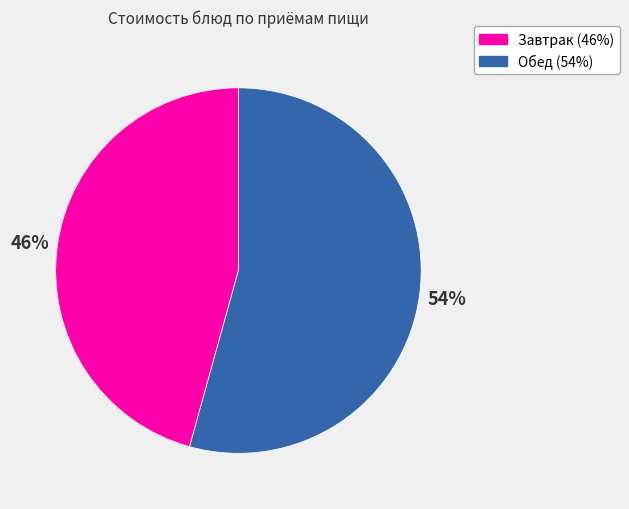

Does any single category account for the majority?

Yes